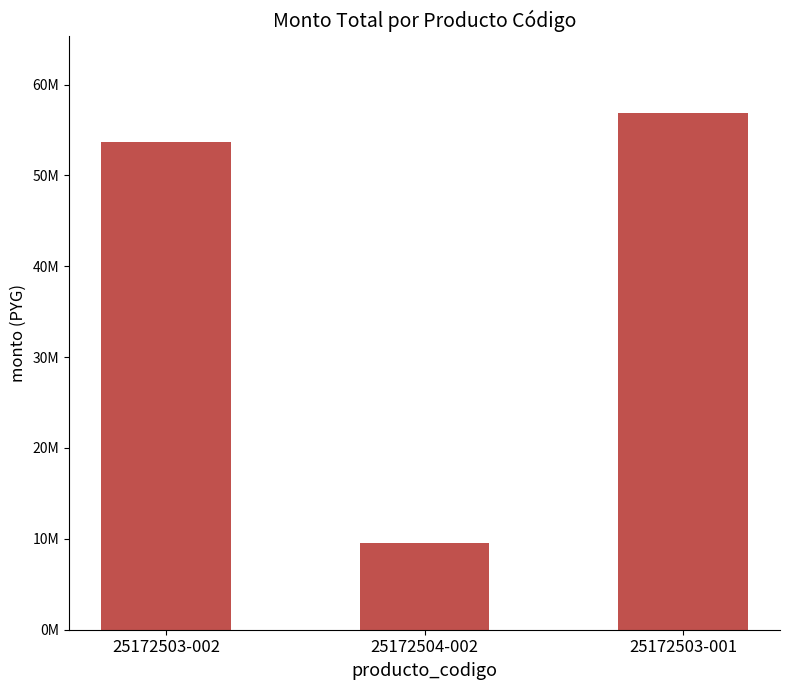

Between 25172503-002 and 25172504-002, which is larger?

25172503-002